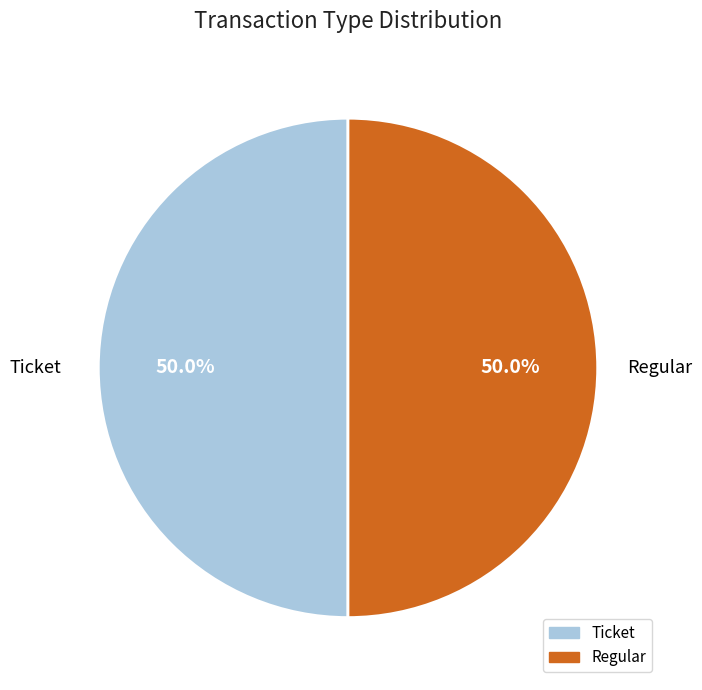

Combined, what portion of the pie is Regular and Ticket?

100.0%